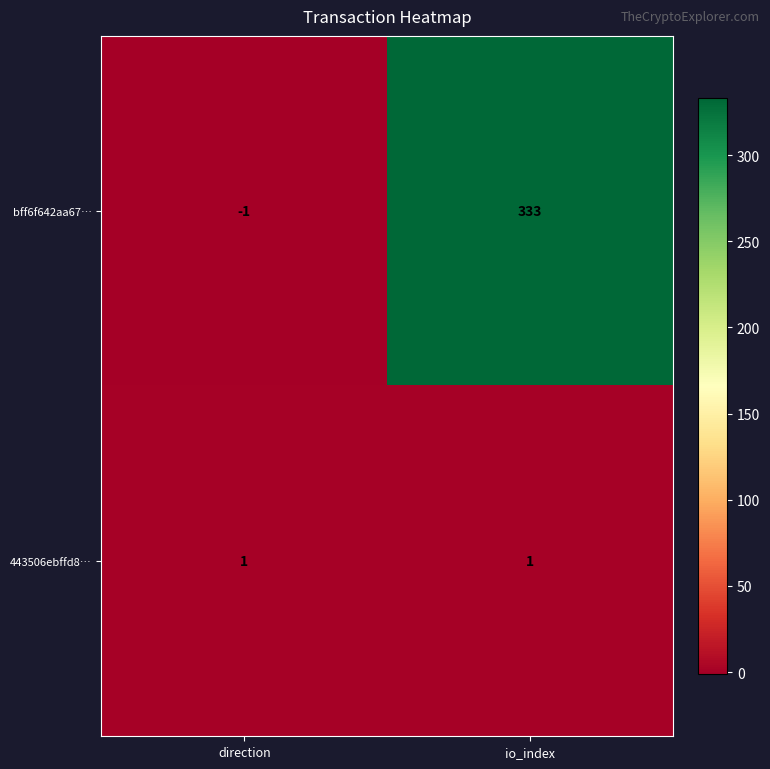

Which category has the highest value across all series?

io_index